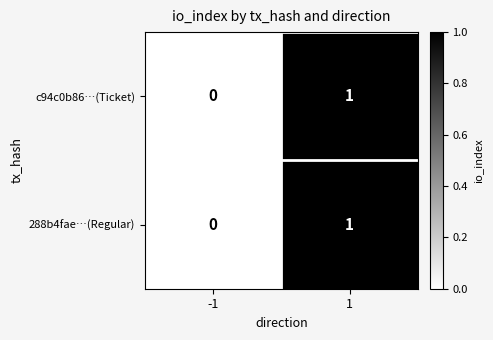

Reading right to left, transcribe all the data shown in this chart.

c94c0b86…(Ticket): 1=1	-1=0
288b4fae…(Regular): 1=1	-1=0